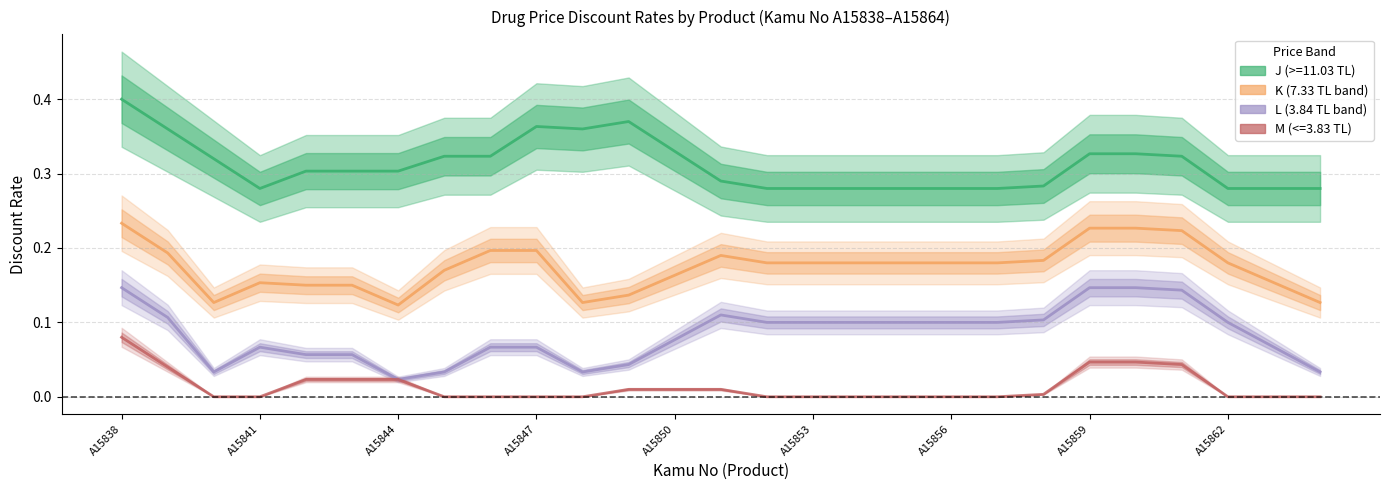

What is the sum of all K (7.33 TL band) values?

4.7